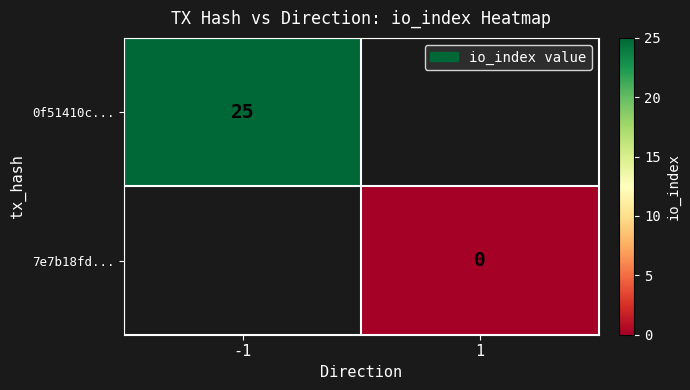

Is it true that 0f51410c... equals 41 at -1?

False